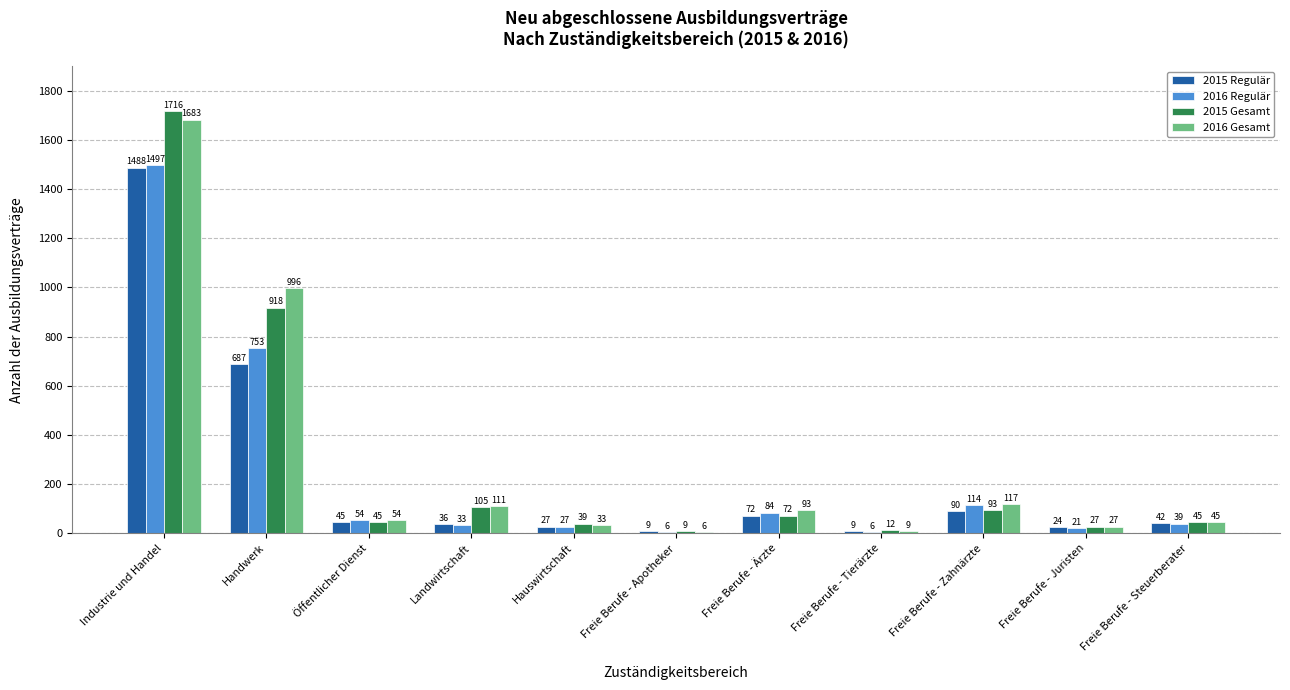

Reading left to right, list all the values displayed in this chart.

2015 Regulär: 1488	687	45	36	27	9	72	9	90	24	42
2016 Regulär: 1497	753	54	33	27	6	84	6	114	21	39
2015 Gesamt: 1716	918	45	105	39	9	72	12	93	27	45
2016 Gesamt: 1683	996	54	111	33	6	93	9	117	27	45